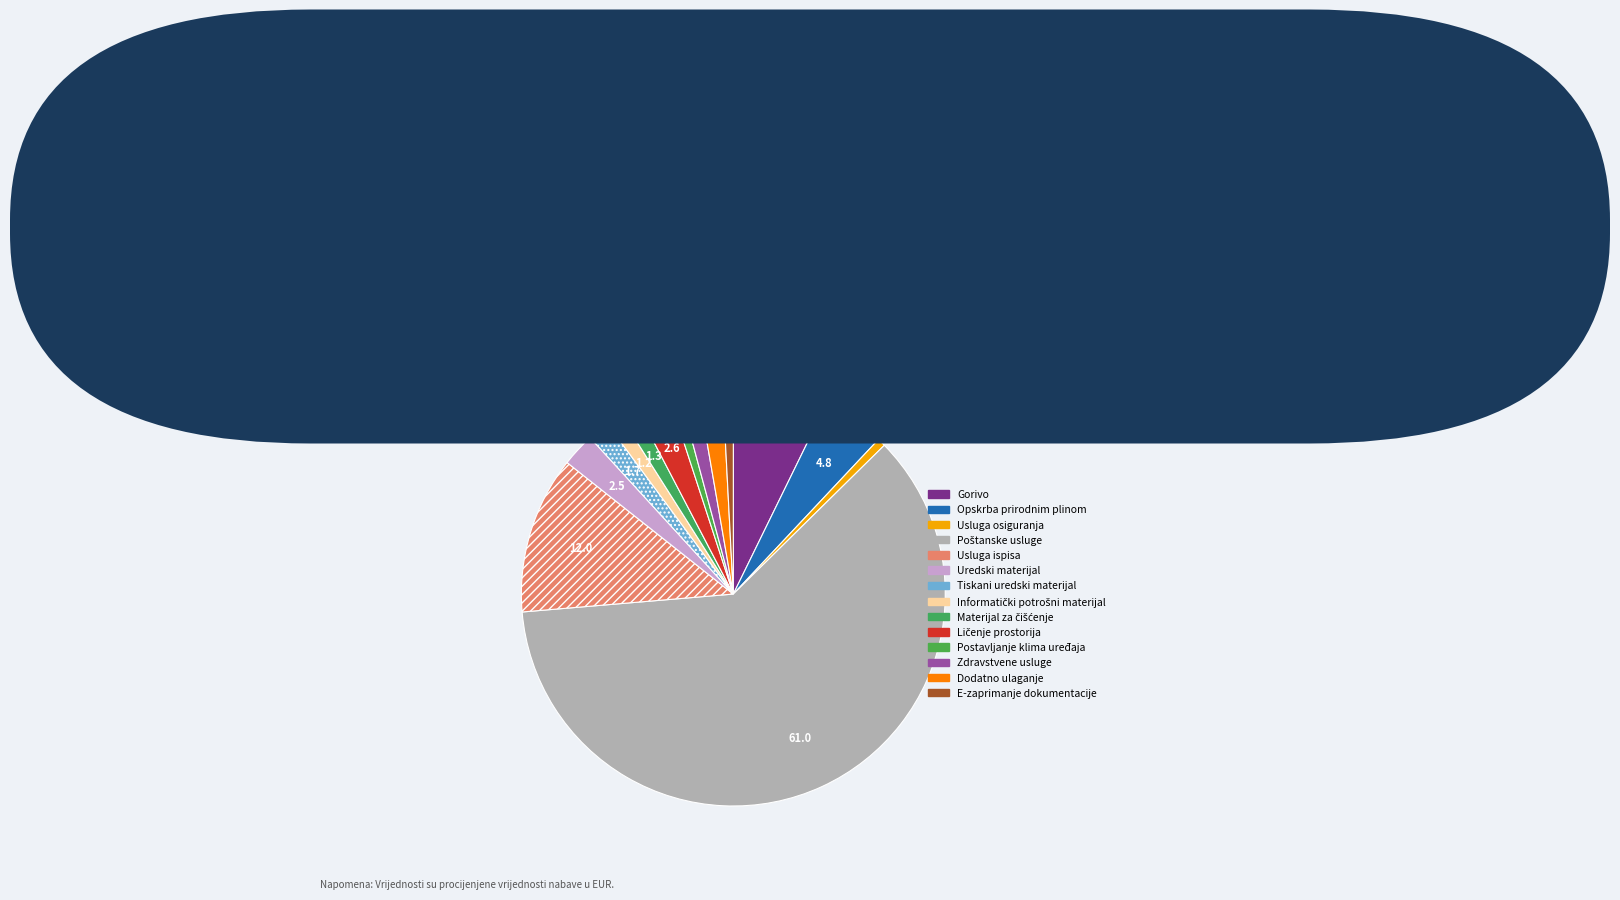

How many slices are in this pie chart?

14